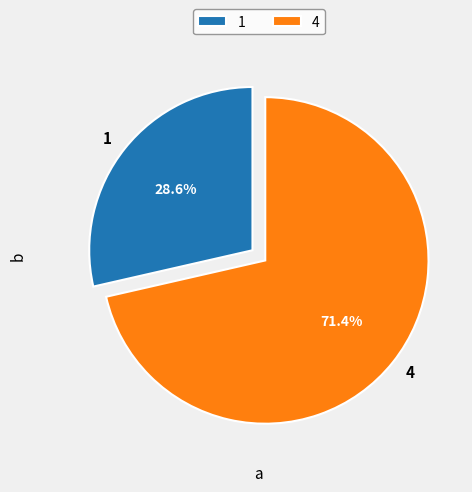

Count the number of slices in the pie.

2